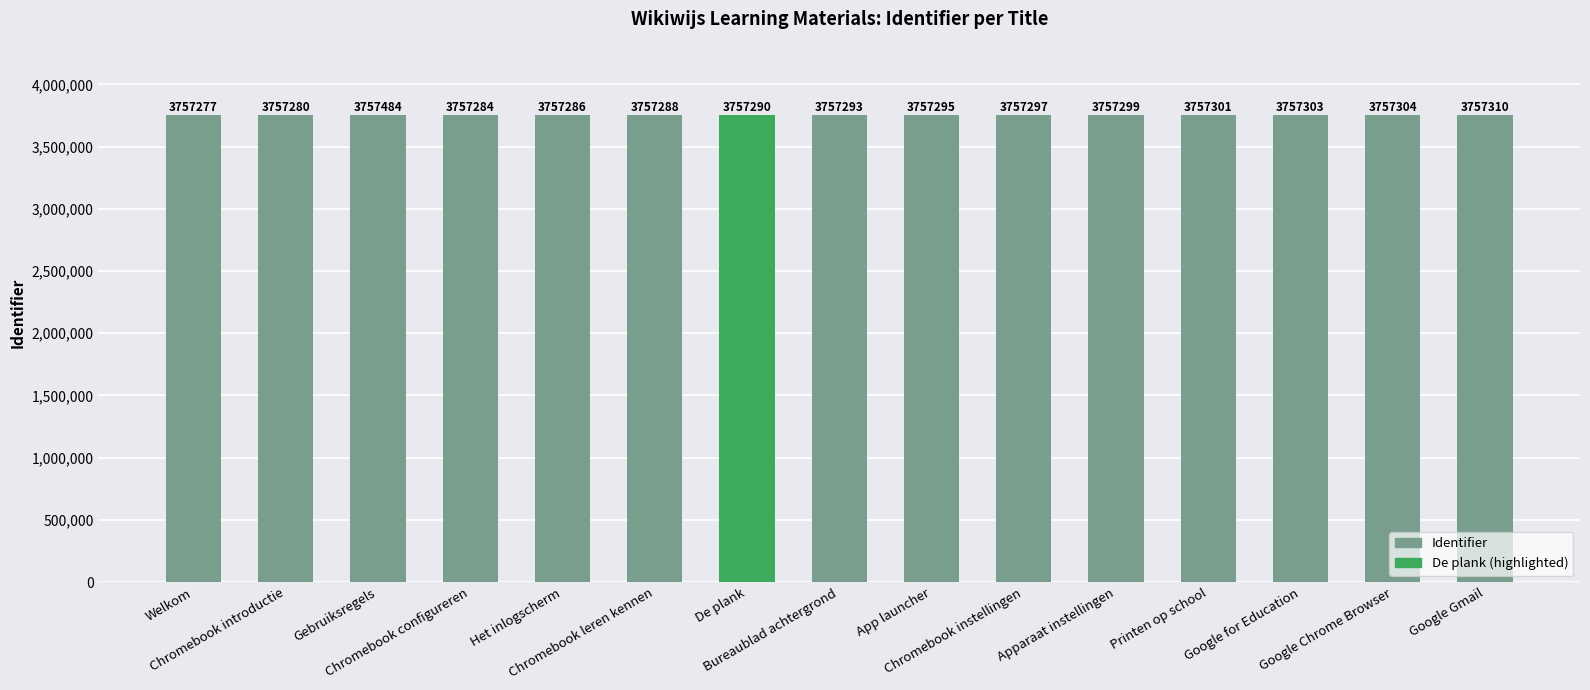

What is the approximate value at Chromebook introductie, to the nearest 10?

3757280